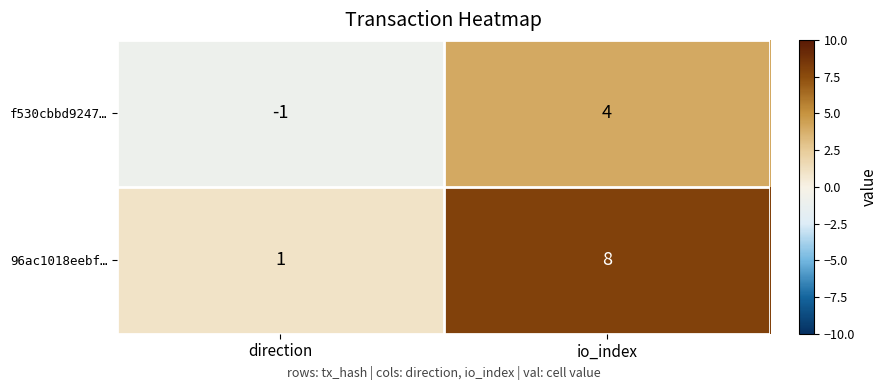

What is the sum of all 96ac1018eebf… values?

9